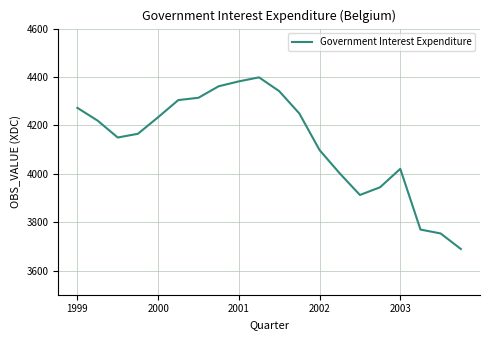

How many values exceed 4219?

10